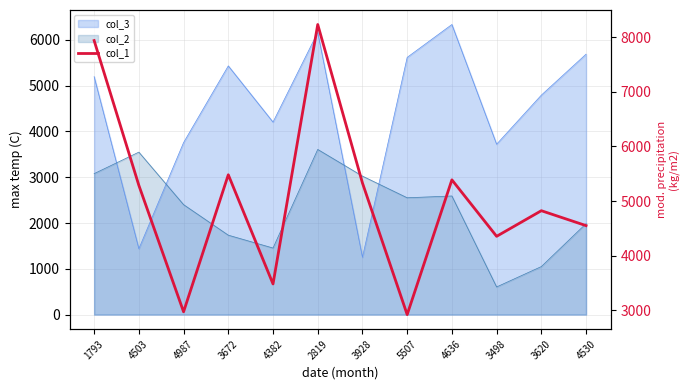

Is it true that the value at 4636 is 5389?

True